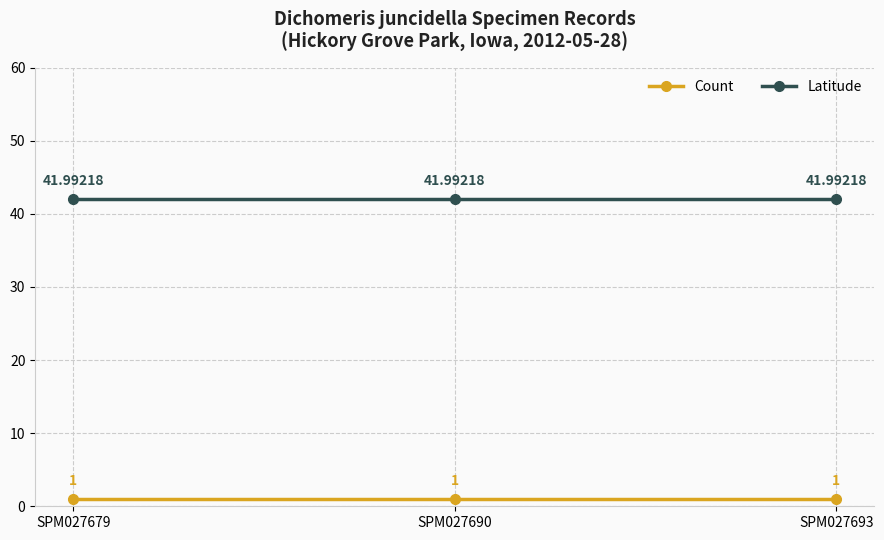

Reading left to right, transcribe all the data shown in this chart.

Count: SPM027679=1.0	SPM027690=1.0	SPM027693=1.0
Latitude: SPM027679=42.0	SPM027690=42.0	SPM027693=42.0